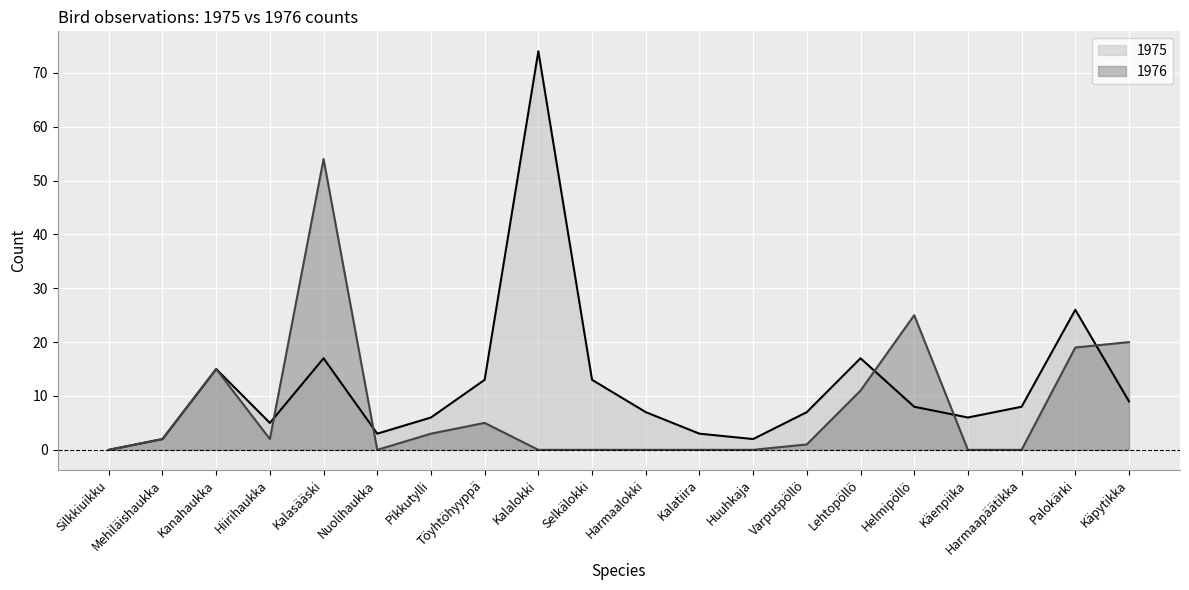

How many interior local valleys does the 1976 series have?

2